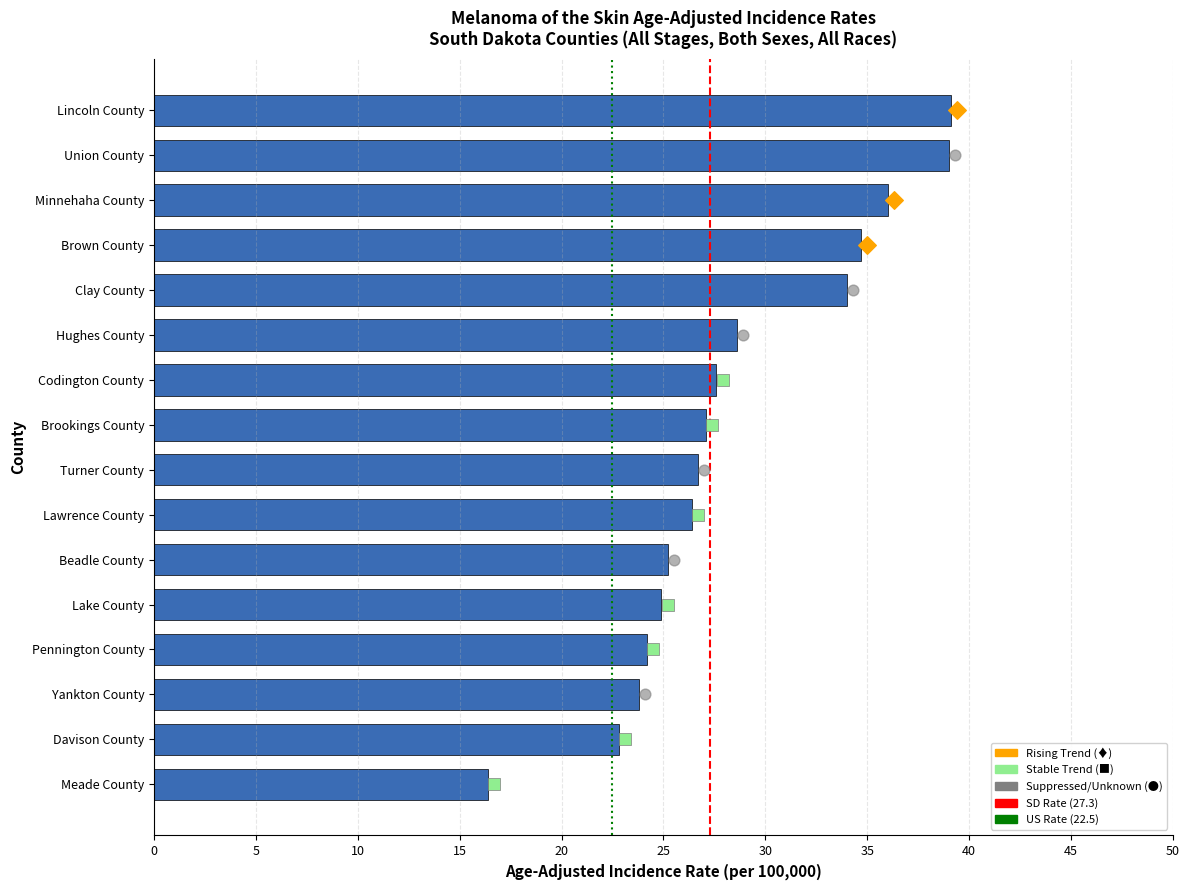

What is the change in value from Union County to Hughes County?

-10.4